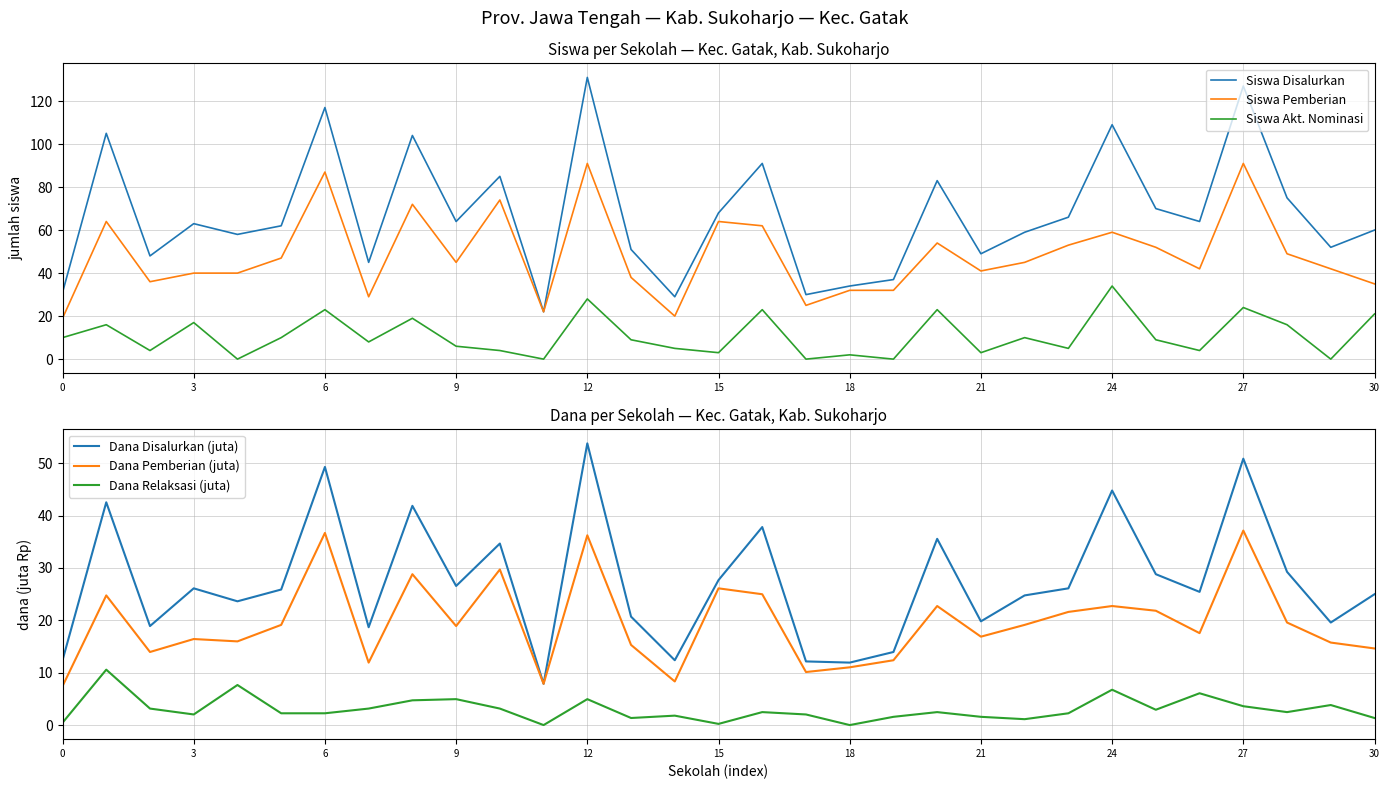

True or false: Siswa Disalurkan and Siswa Akt. Nominasi intersect in this chart.

False